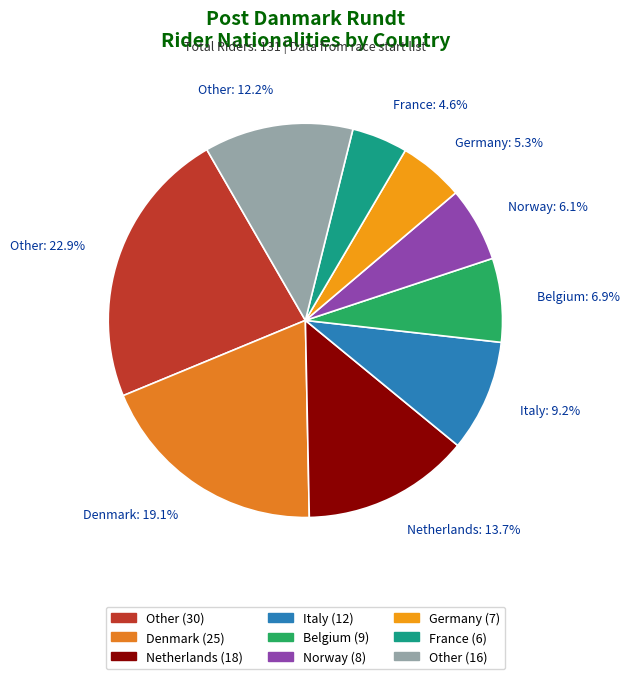

Combined, do Germany: 5.3% and Other: 12.2% account for over 50%?

No